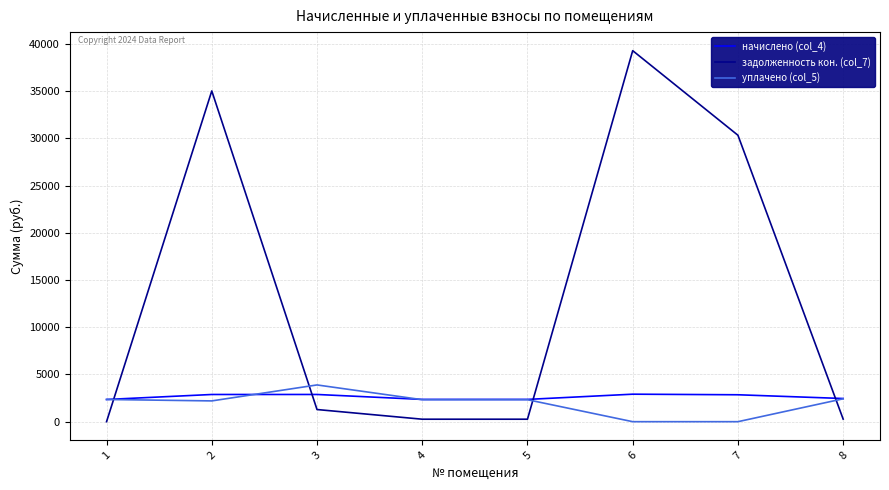

What is the highest value of the начислено (col_4) series?

2911.7